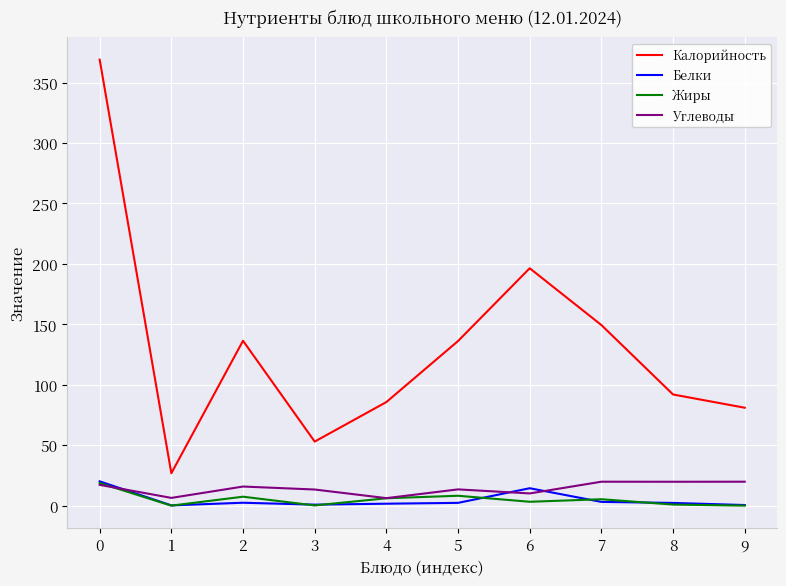

Between 5 and 6, which series saw the biggest shift?

Калорийность